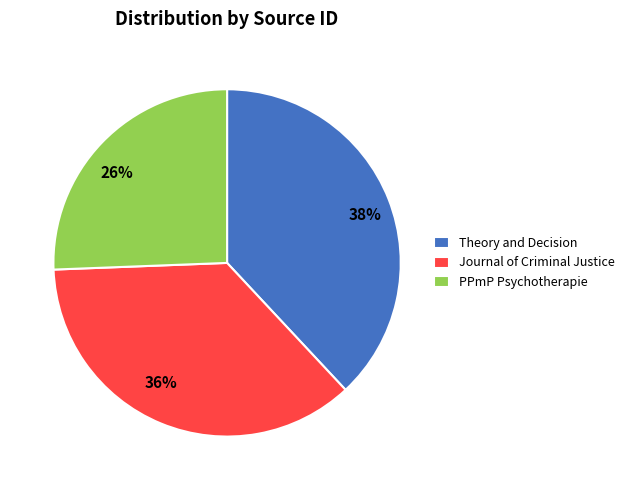

Rank the categories by value from highest to lowest.

Theory and Decision, Journal of Criminal Justice, PPmP Psychotherapie